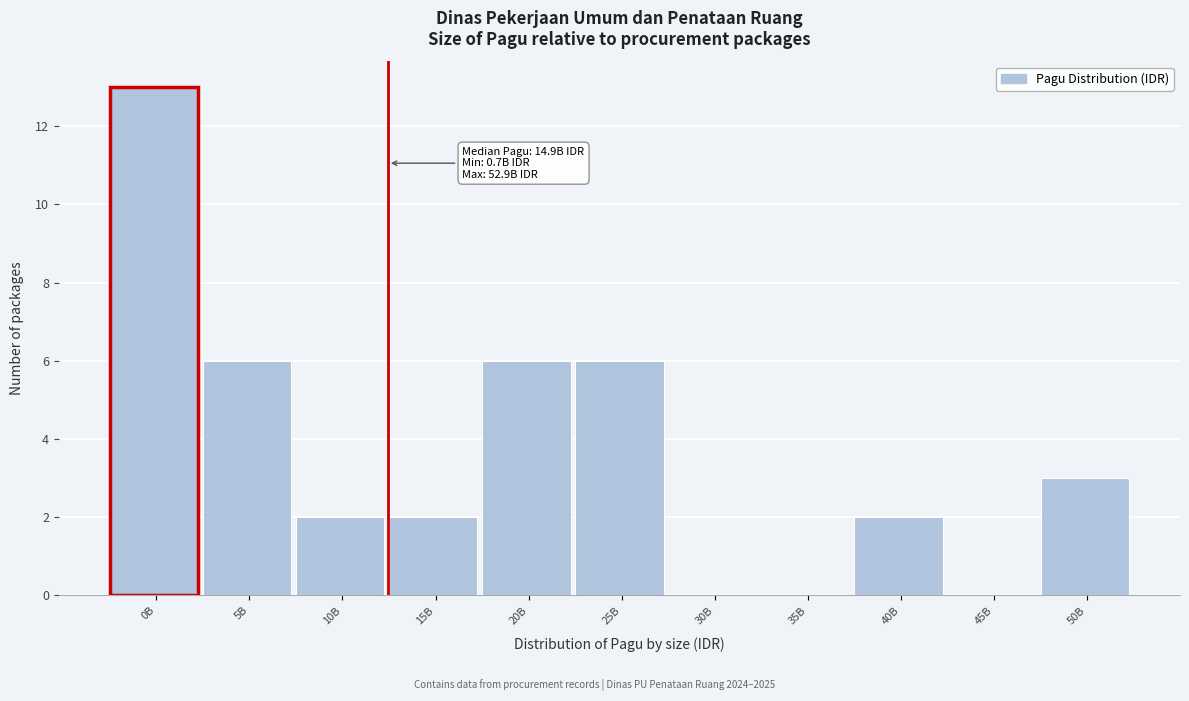

Reading right to left, extract all data points from this chart.

50B=3	45B=0	40B=2	35B=0	30B=0	25B=6	20B=6	15B=2	10B=2	5B=6	0B=13